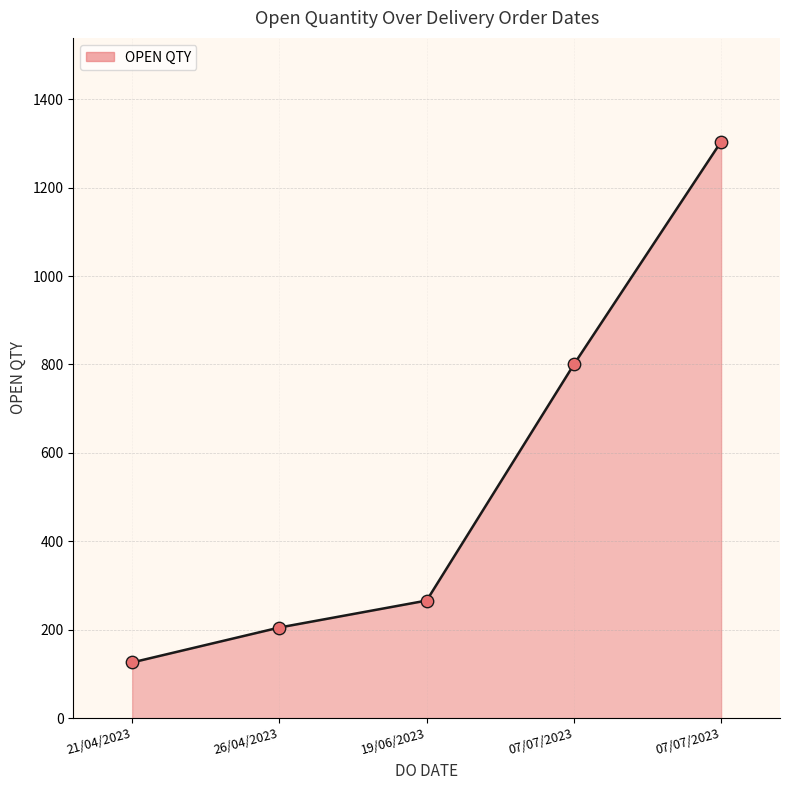

Approximately how many times larger is the value at 26/04/2023 compared to 19/06/2023?

0.8